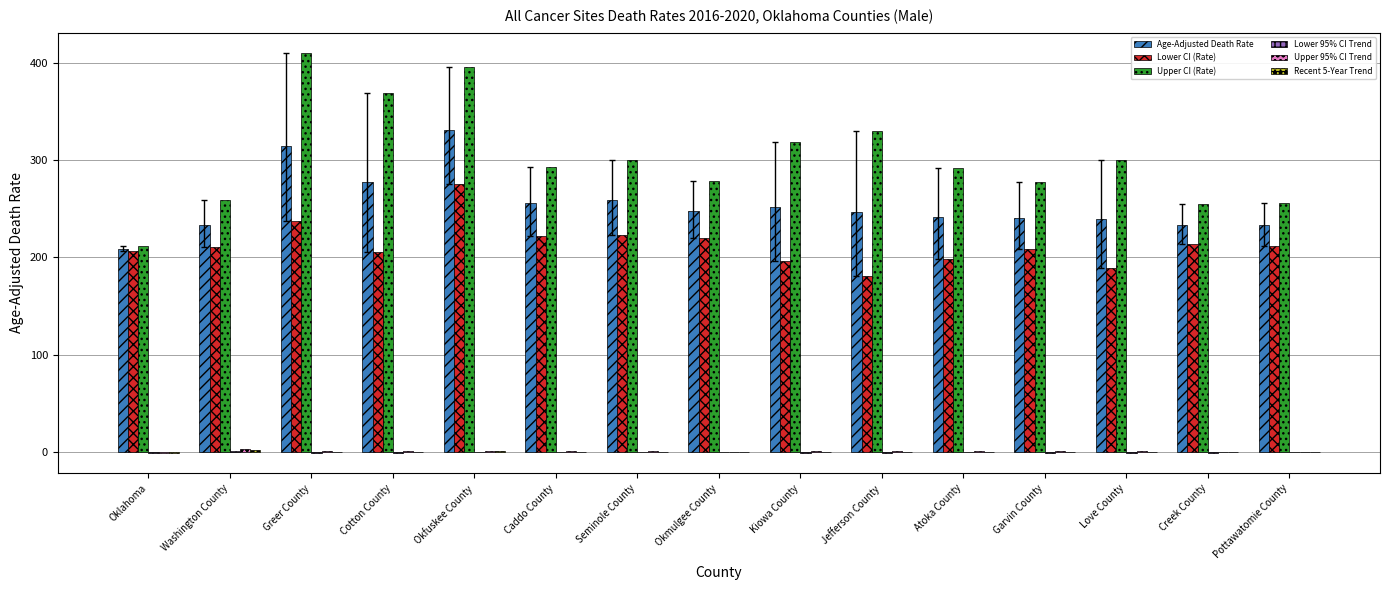

Which series changed the most between Cotton County and Jefferson County?

Upper CI (Rate)